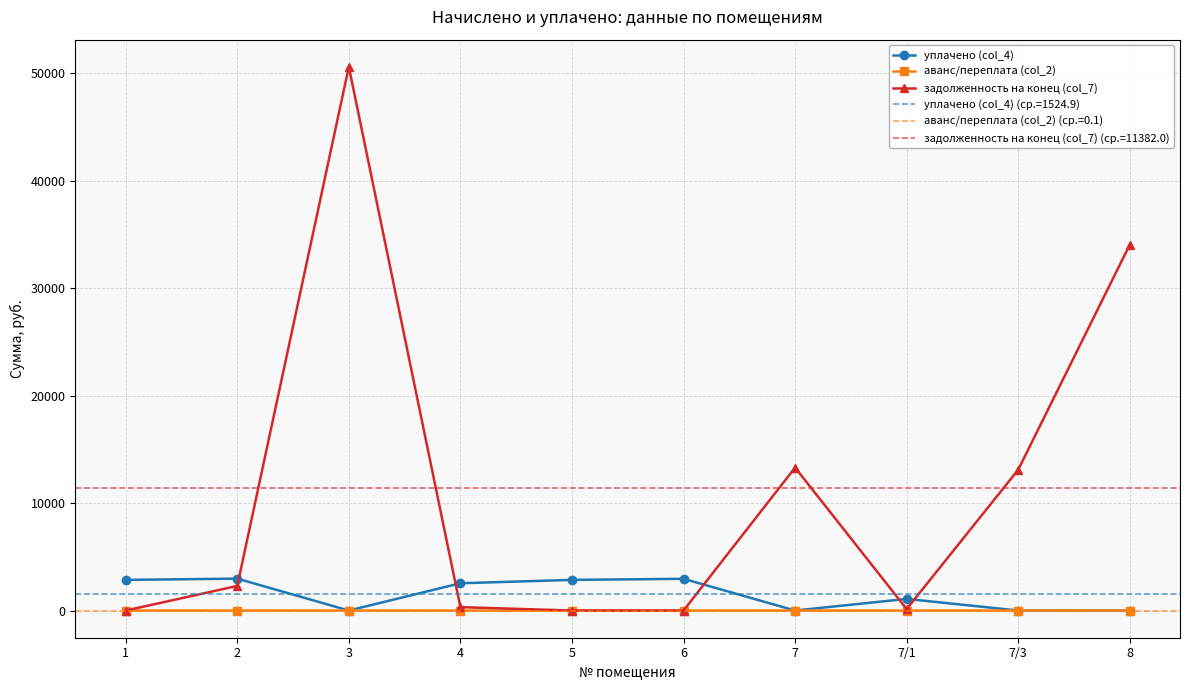

What are all the series names shown in the legend?

уплачено (col_4), аванс/переплата (col_2), задолженность на конец (col_7)